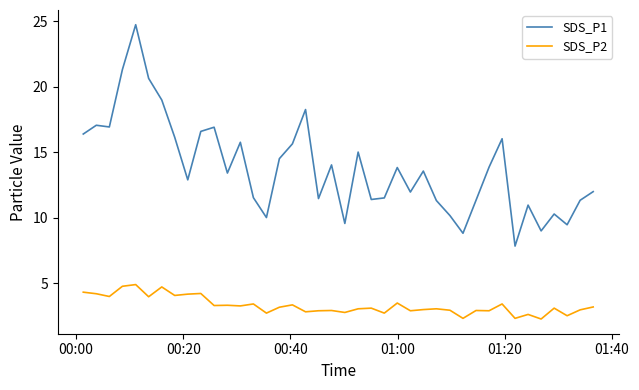

What is the difference between the maximum and minimum values in the SDS_P1 series?

16.9